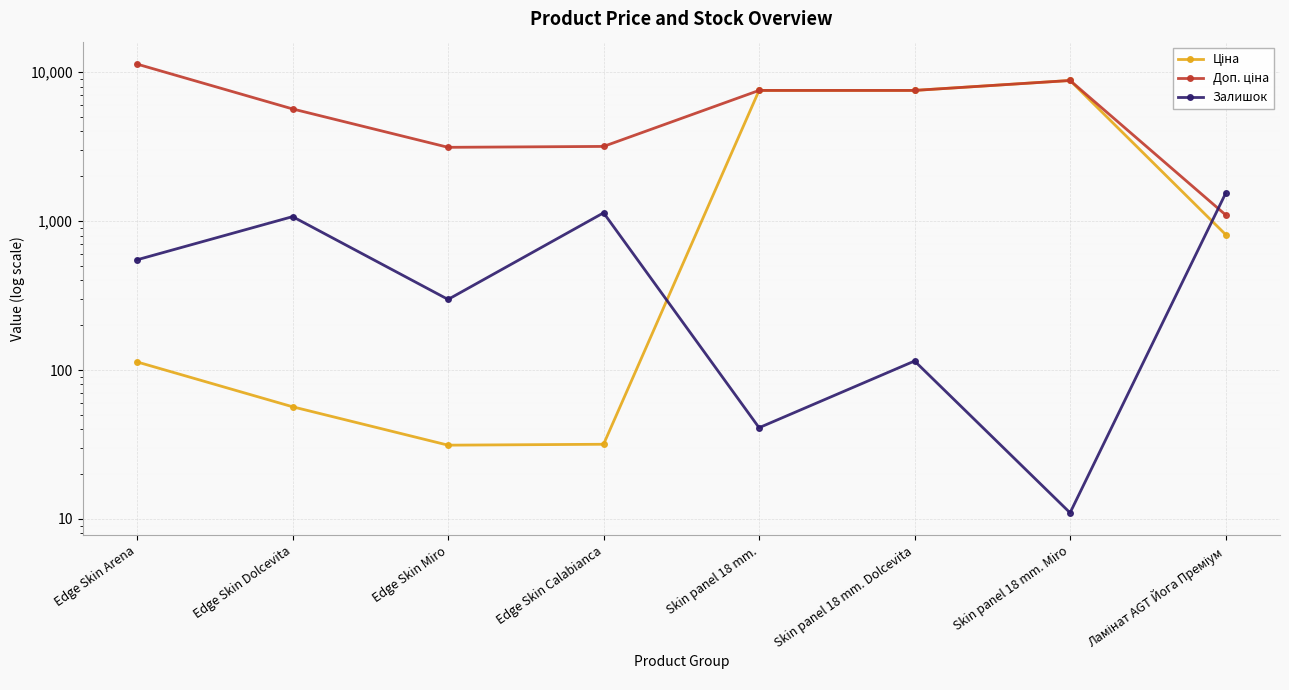

What position from the right is Skin panel 18 mm.?

4